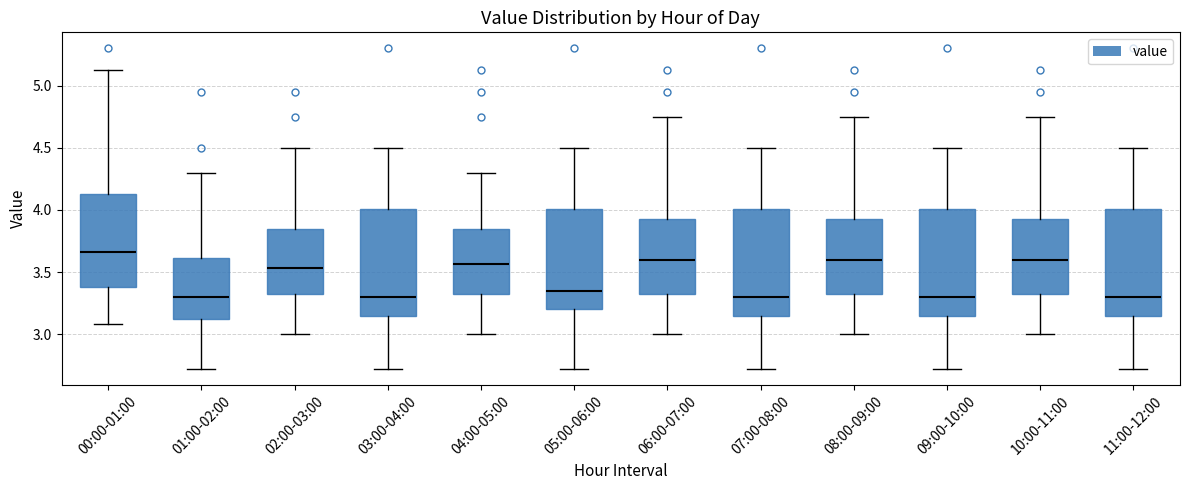

Where does the upper whisker of the box for 02:00-03:00 end on the y-axis? The values are not printed on the chart, so give them approximately, as read against the axis.

4.50